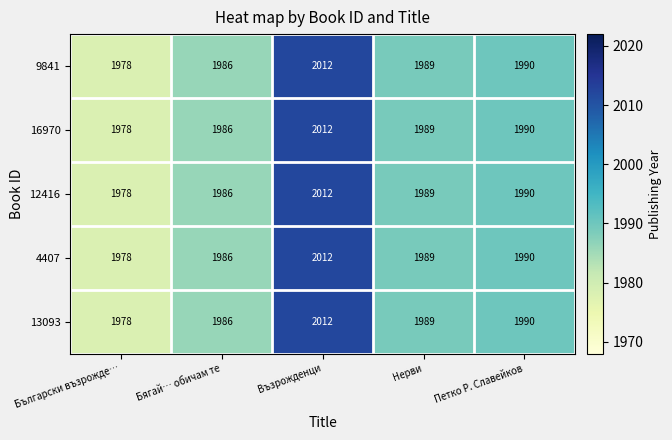

What is the average value of the 4407 series?

1991